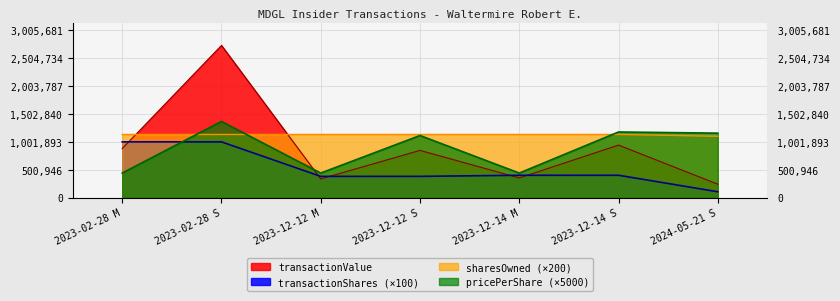

The sharesOwnedFollowingTransaction series shows 1133400.0 at 2023-12-14 S. True or false?

True